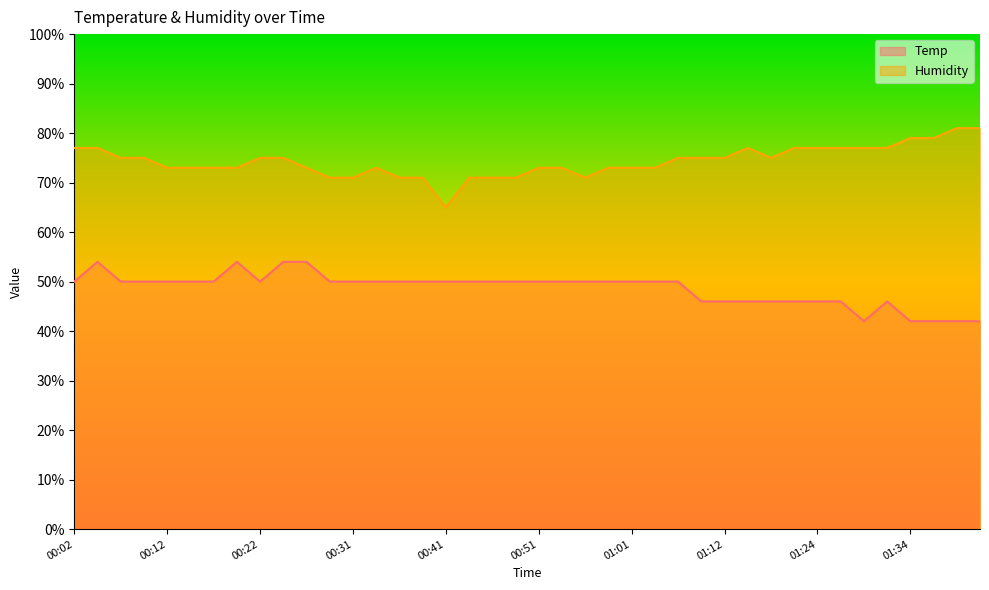

True or false: Humidity and Temp intersect in this chart.

False